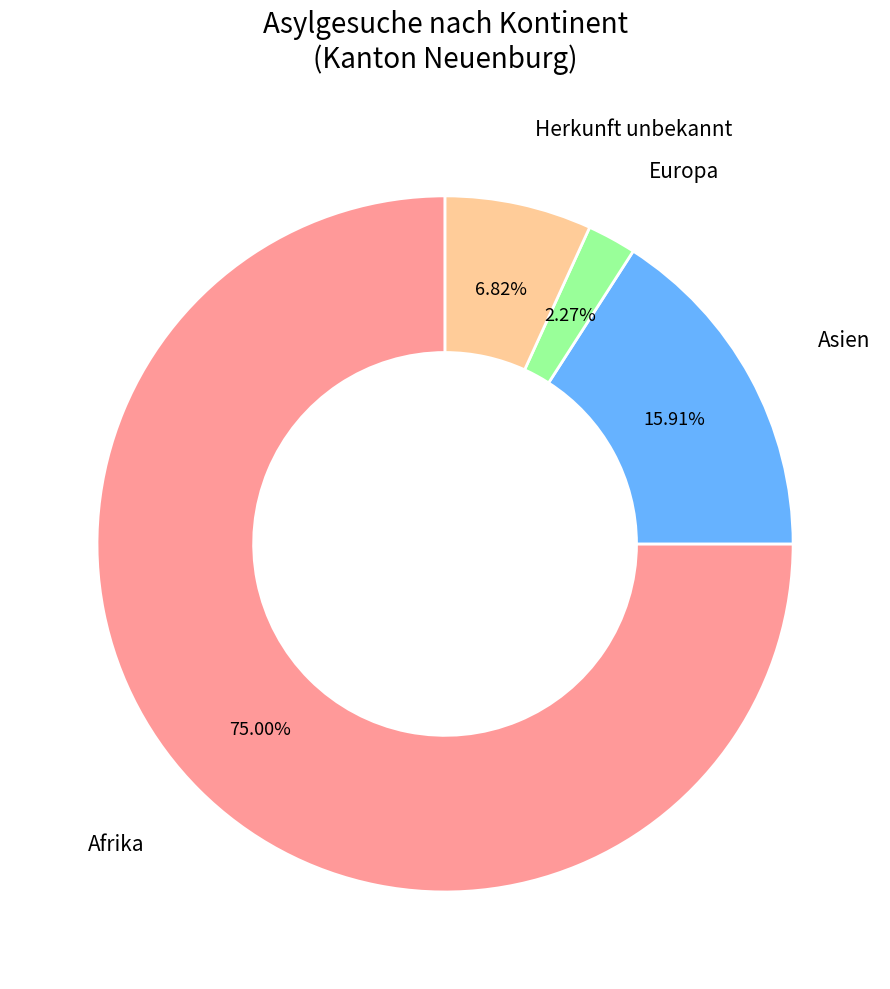

How many slices are in this pie chart?

4